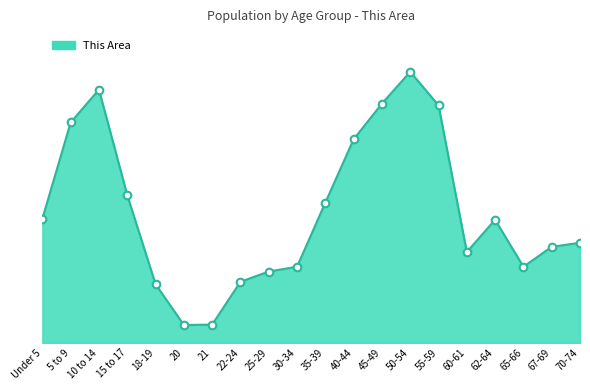

Approximately how many times larger is the value at 10 to 14 compared to 25-29?

3.6